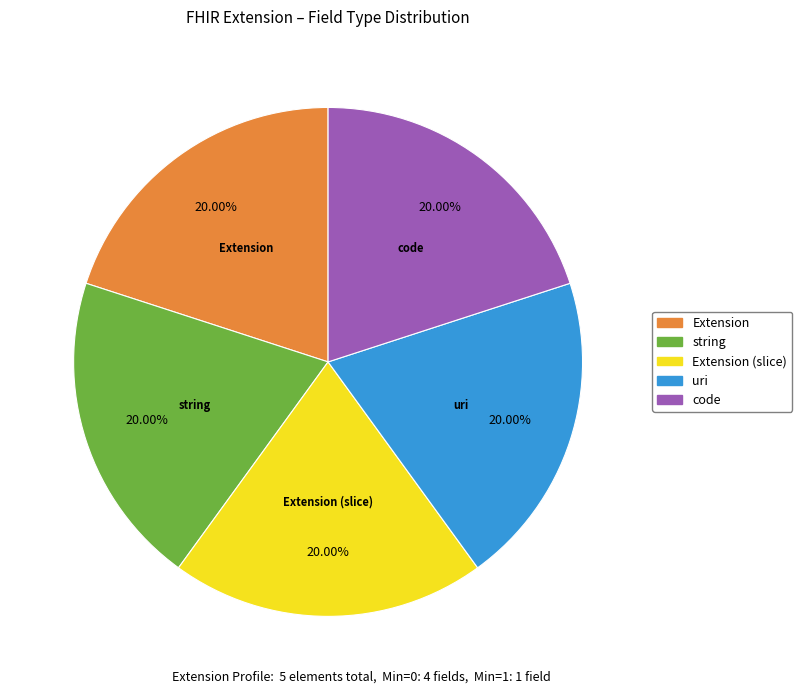

Is there any slice that represents more than half of the pie?

No